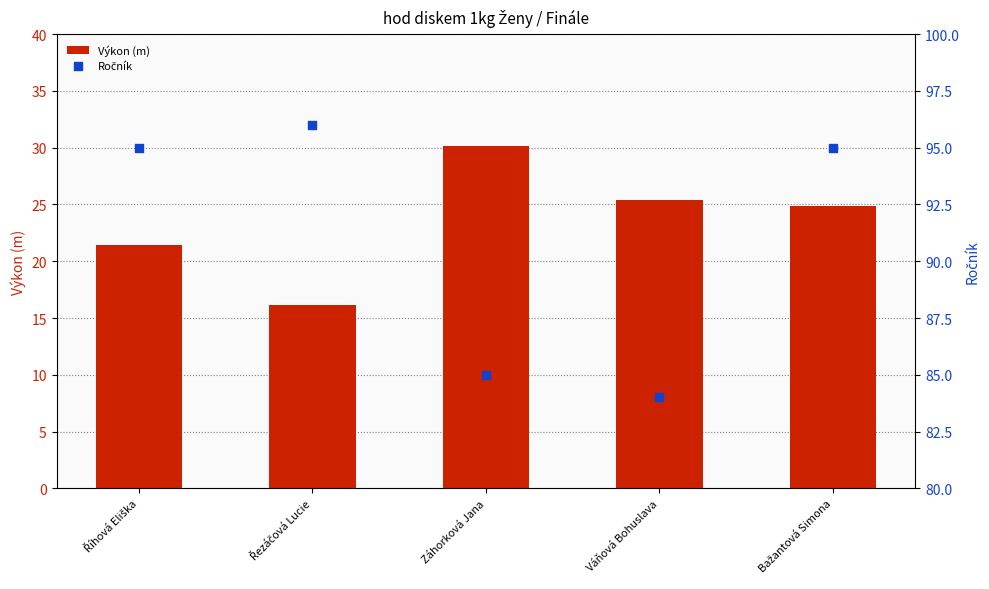

What are all the series names shown in the legend?

Výkon (m), Ročník